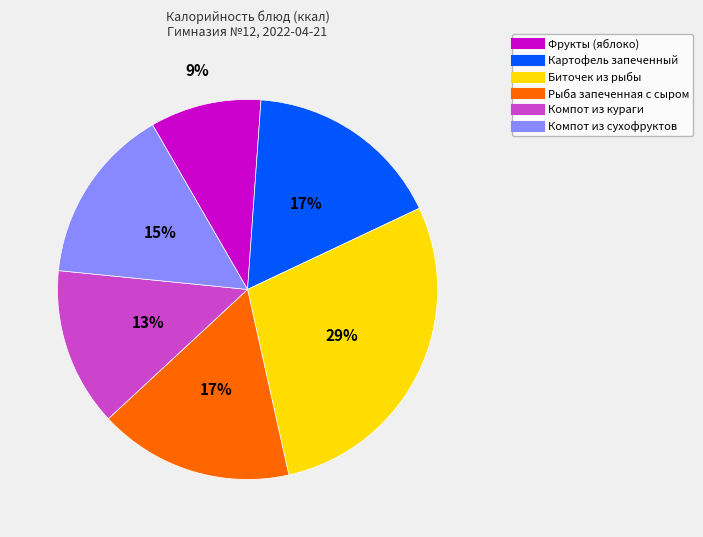

Does any single category account for the majority?

No